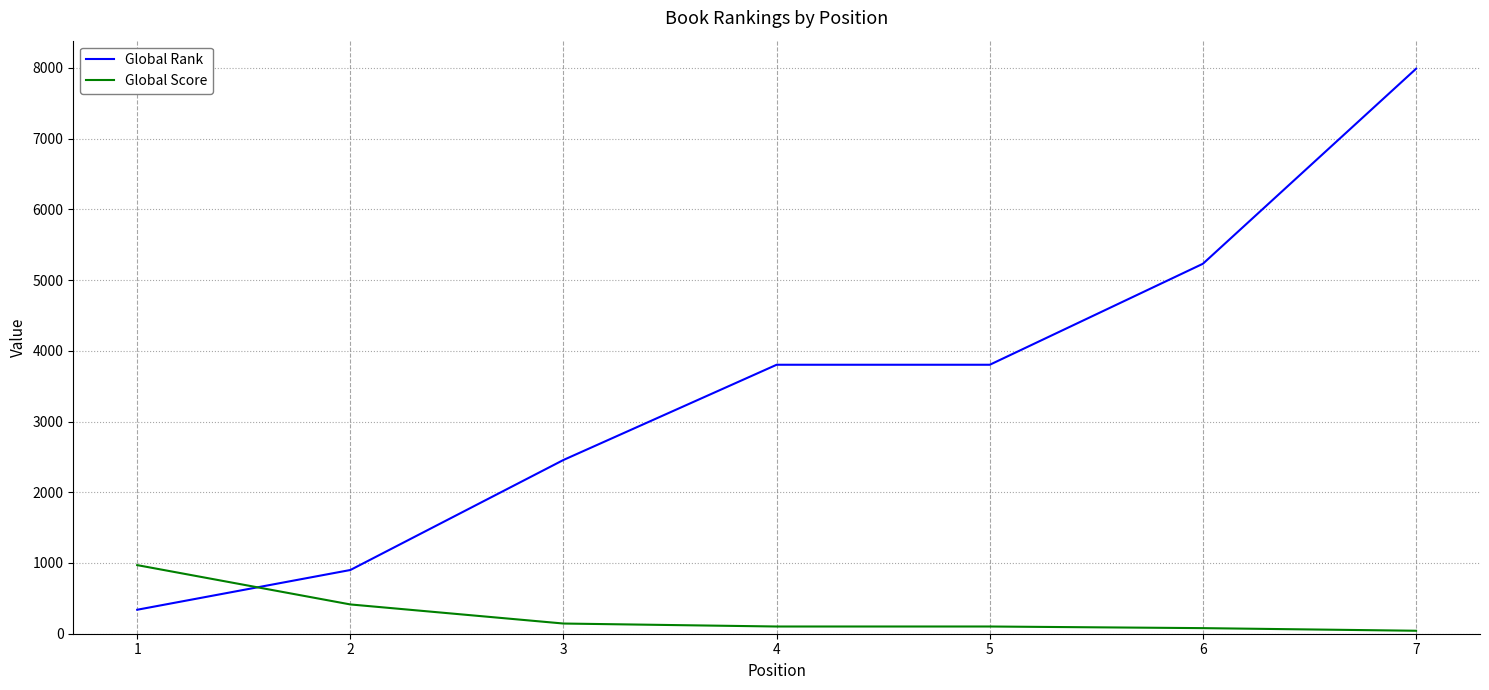

Which series has the largest range (max minus min)?

Global Rank